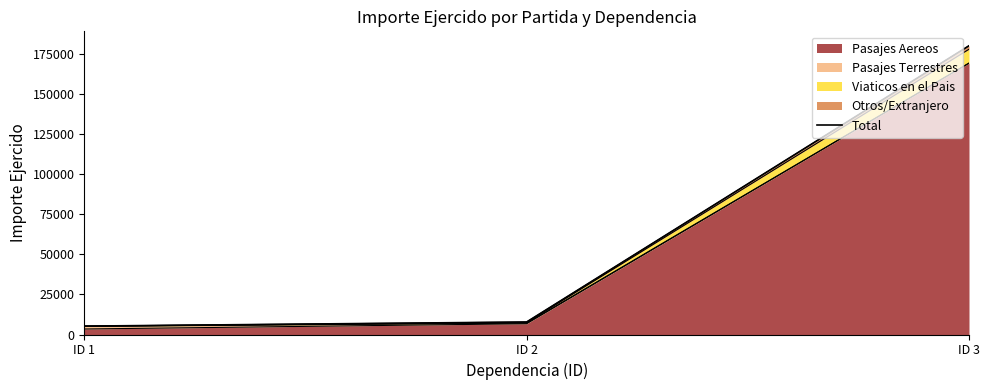

Which category has the lowest value across all series?

ID 1